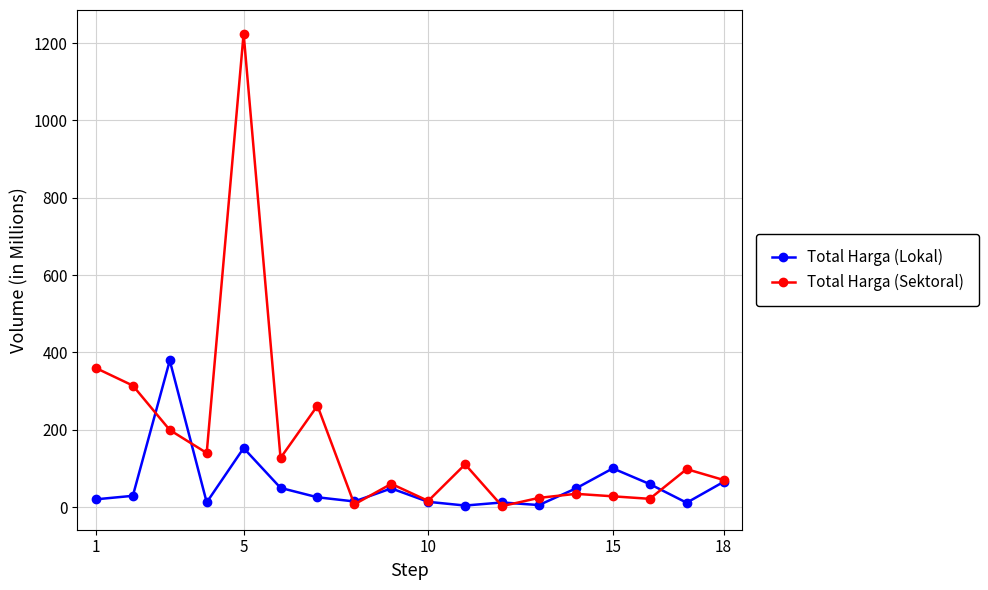

True or false: Total Harga (Sektoral) has more than 0 interior local peaks.

True